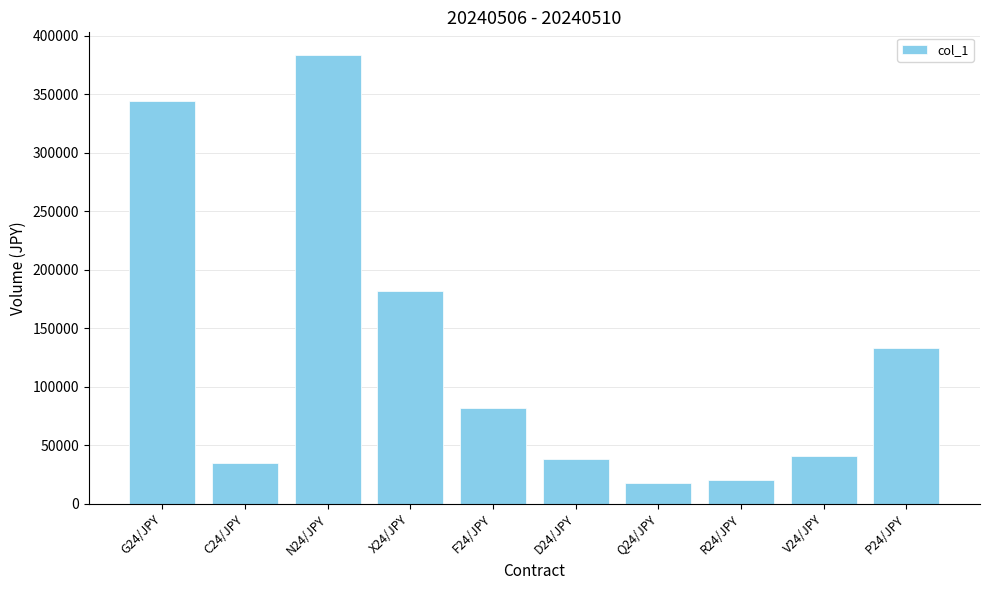

What is the ratio of the value at N24/JPY to the value at G24/JPY?

1.1